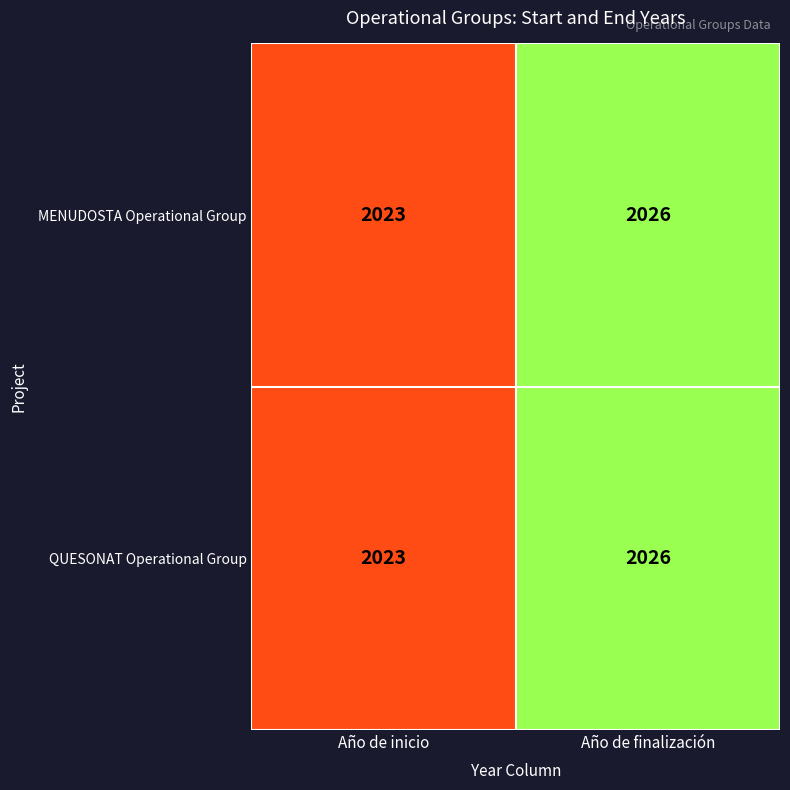

Reading left to right, what are all the values shown in this chart?

MENUDOSTA Operational Group: 2023	2026
QUESONAT Operational Group: 2023	2026